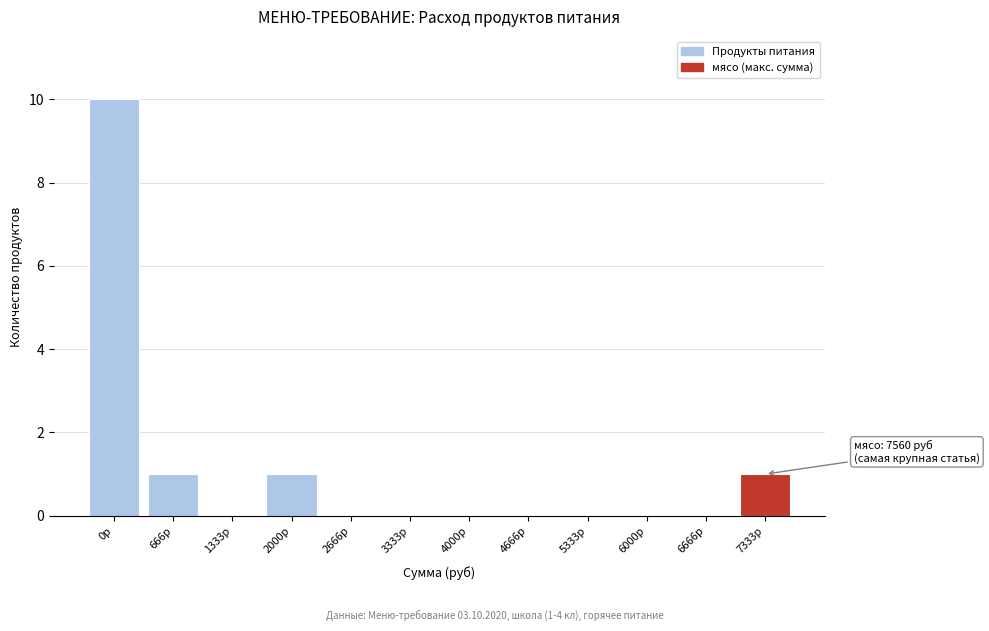

Reading left to right, what are all the values shown in this chart?

0р=10	666р=1	1333р=0	2000р=1	2666р=0	3333р=0	4000р=0	4666р=0	5333р=0	6000р=0	6666р=0	7333р=1